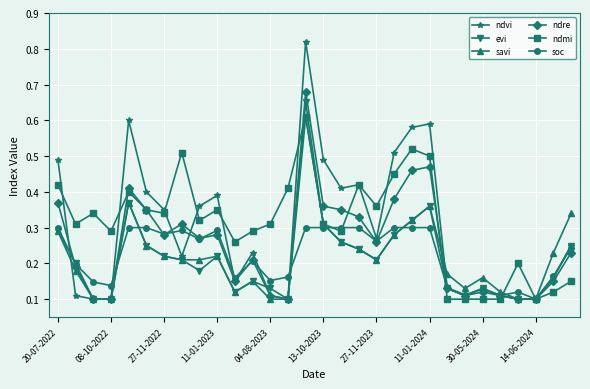

True or false: evi has more than 1 points higher than both neighbors.

True